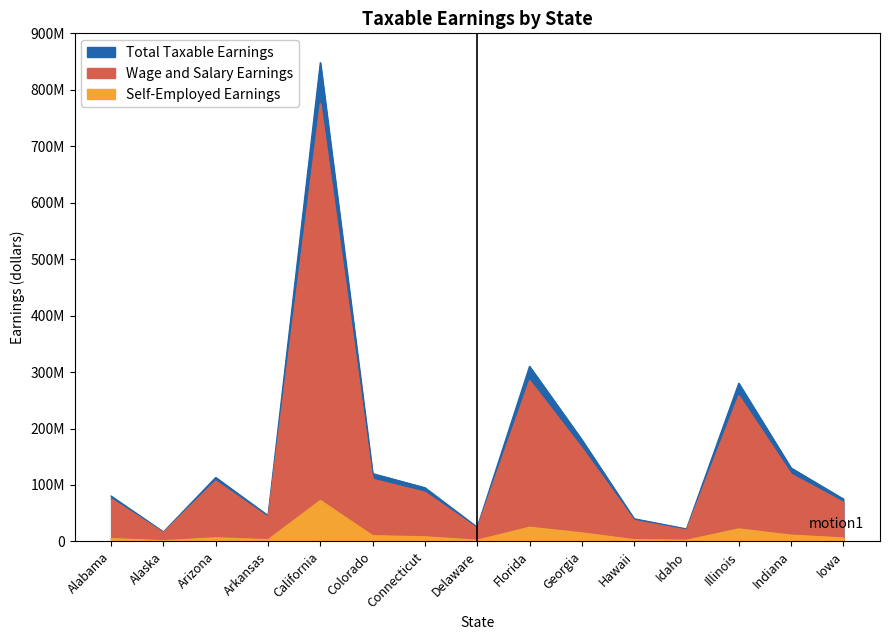

What is the label of the 12th point from the right?

Arkansas